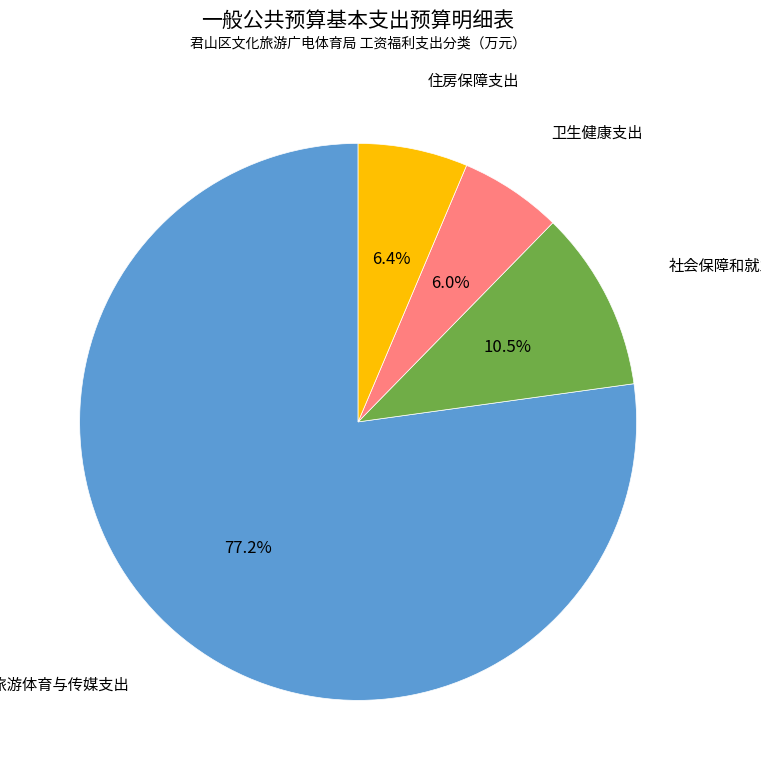

To the nearest percent, what is the difference between the 文化旅游体育与传媒支出 and 住房保障支出 slice percentages?

71%